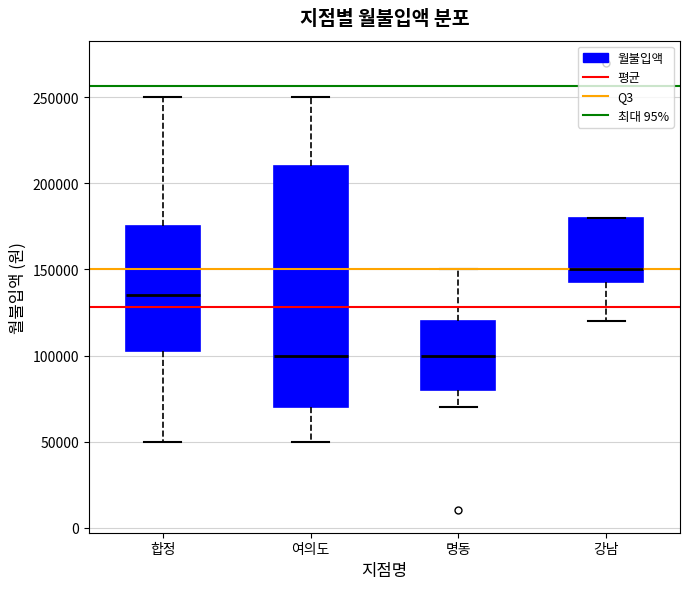

Reading left to right, read every box against the y-axis: the position of its median line, the range the box covers, and the ends of its whiskers. The values are not printed on the chart, so give them approximately, as read against the axis.

합정: median 135000, box 105000 to 175000, whiskers 50000 to 250000
여의도: median 100000, box 70000 to 210000, whiskers 50000 to 250000
명동: median 100000, box 80000 to 120000, whiskers 70000 to 150000
강남: median 150000, box 145000 to 180000, whiskers 120000 to 180000